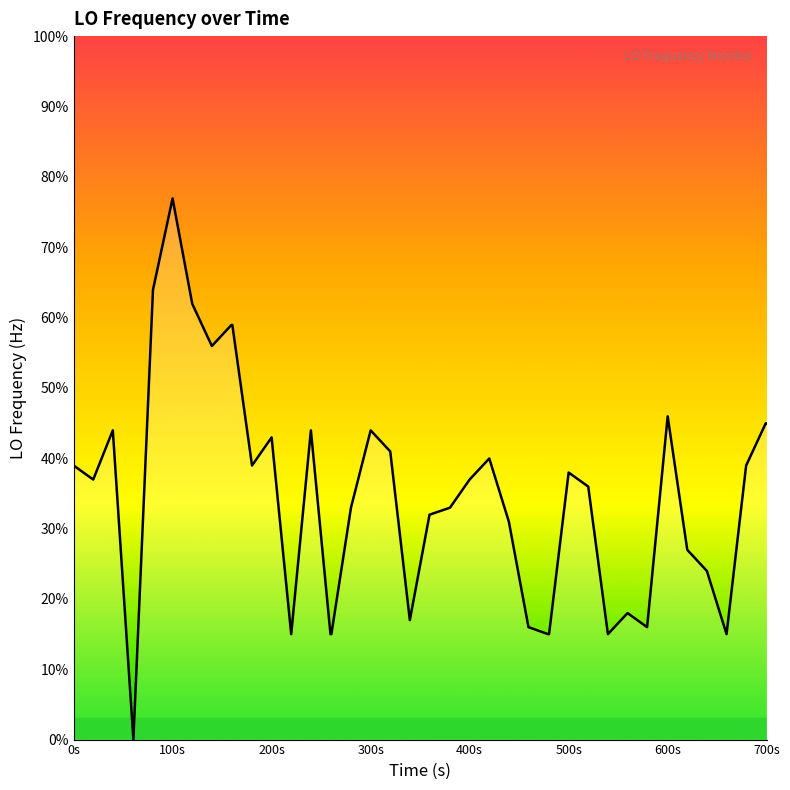

Does the chart display data point markers on the line(s)?

No